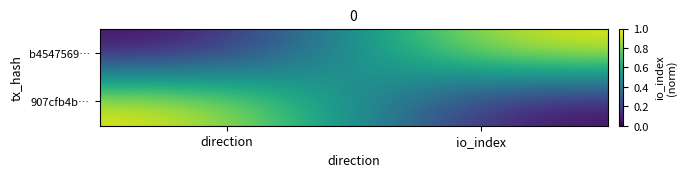

Which series has the largest total across all categories?

b4547569…